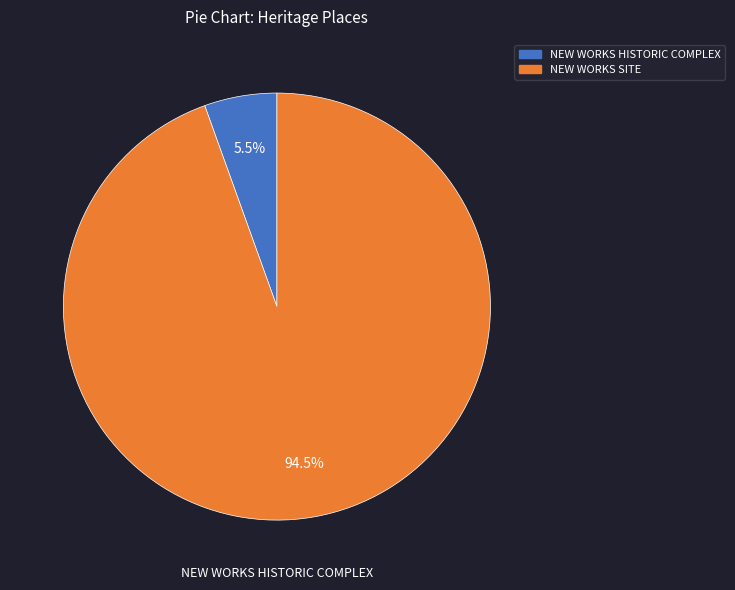

What portion of the pie excludes NEW WORKS HISTORIC COMPLEX?

94.5%